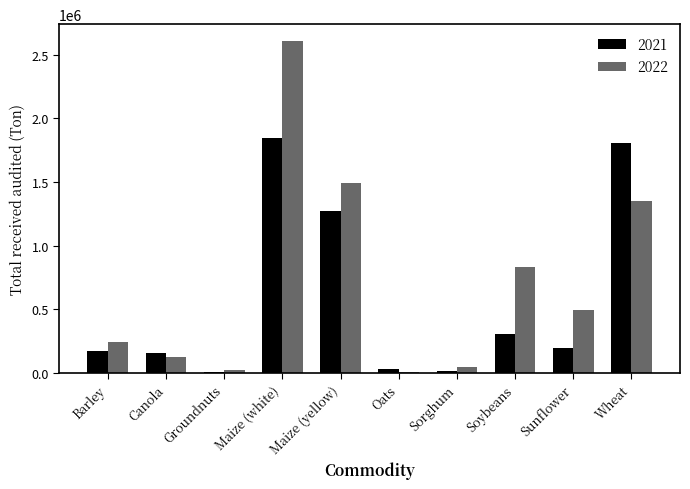

What is the total value across all series at Sunflower?

690251